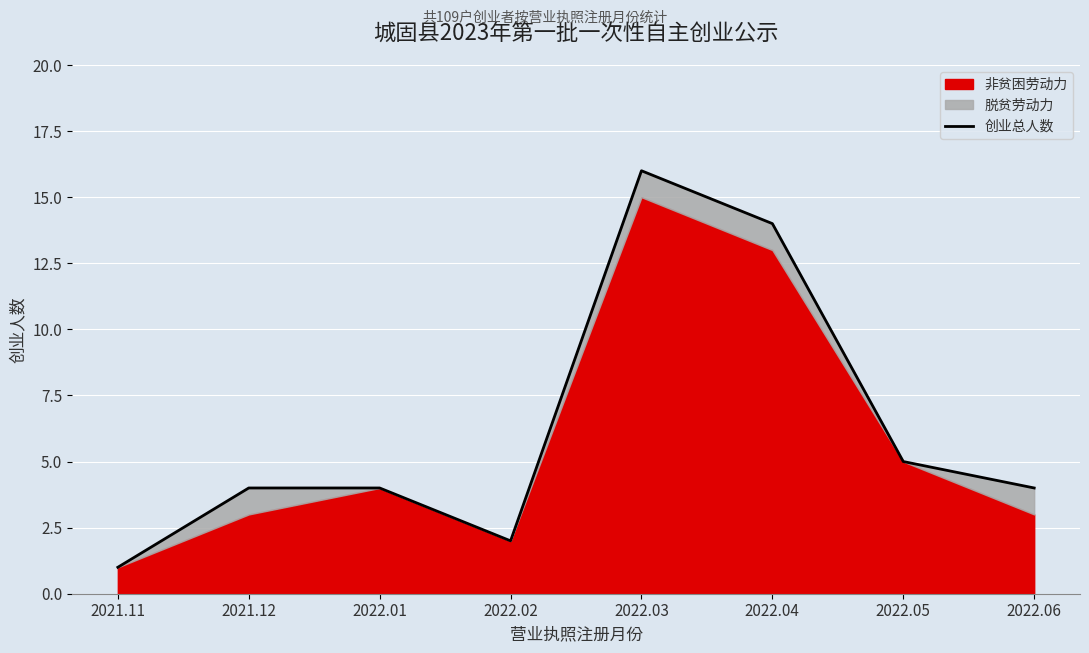

What is the value of the 1st point from the left?

1